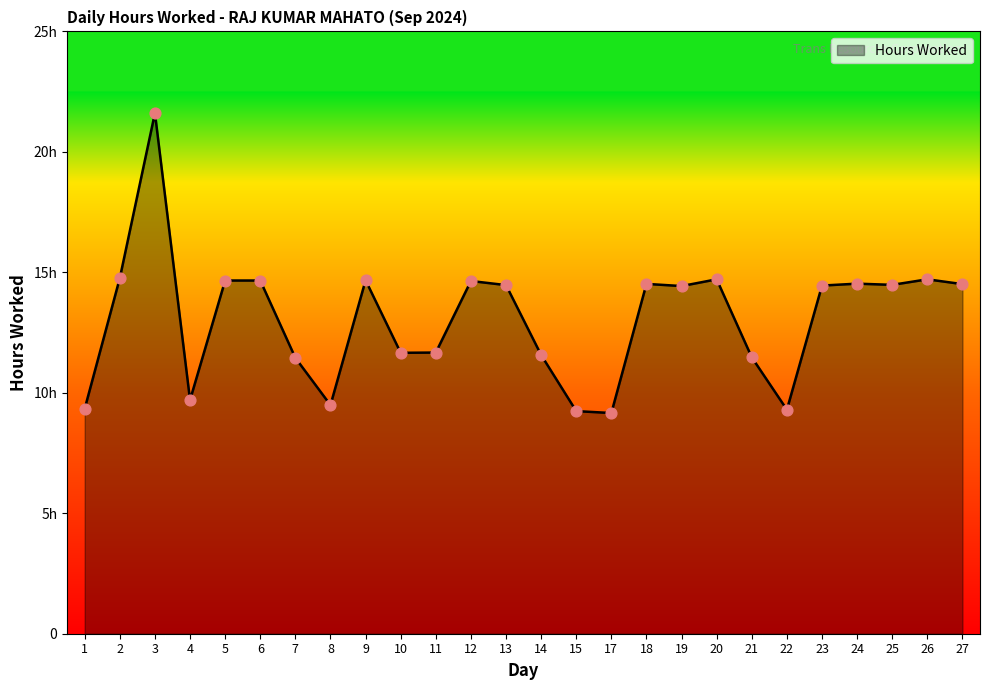

Between 12 and 27, which is larger?

12